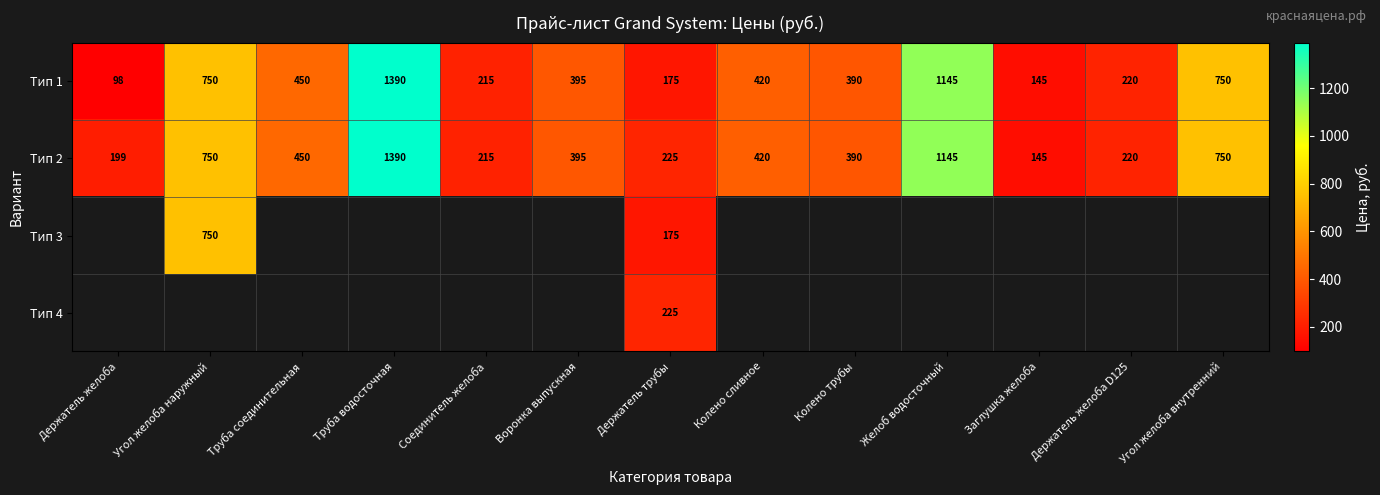

What is the sum of the Тип 2 values at Труба водосточная and Угол желоба внутренний?

2140